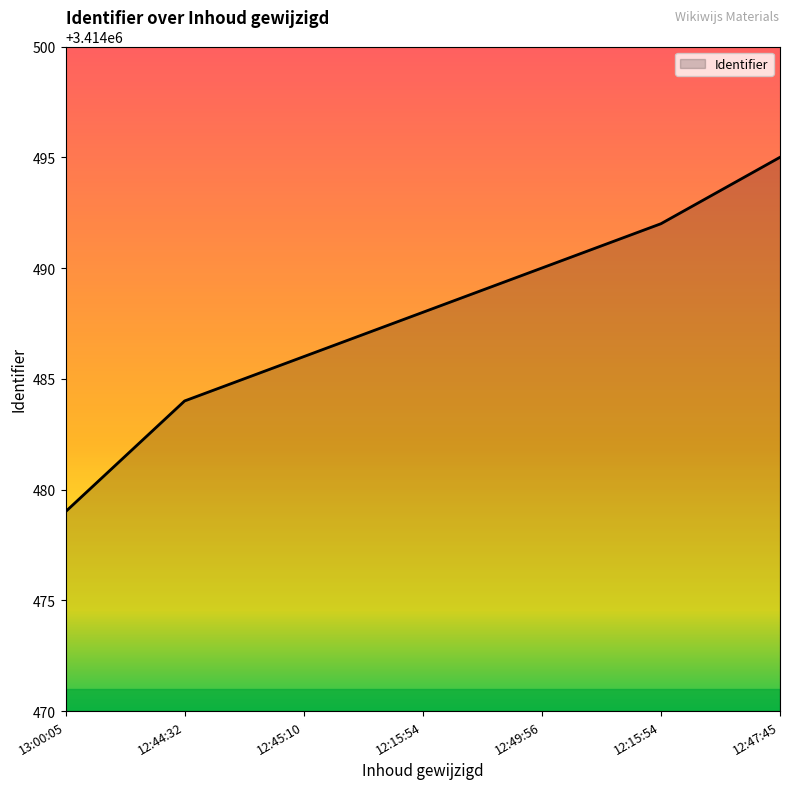

What is the label of the 6th point from the left?

12:15:54